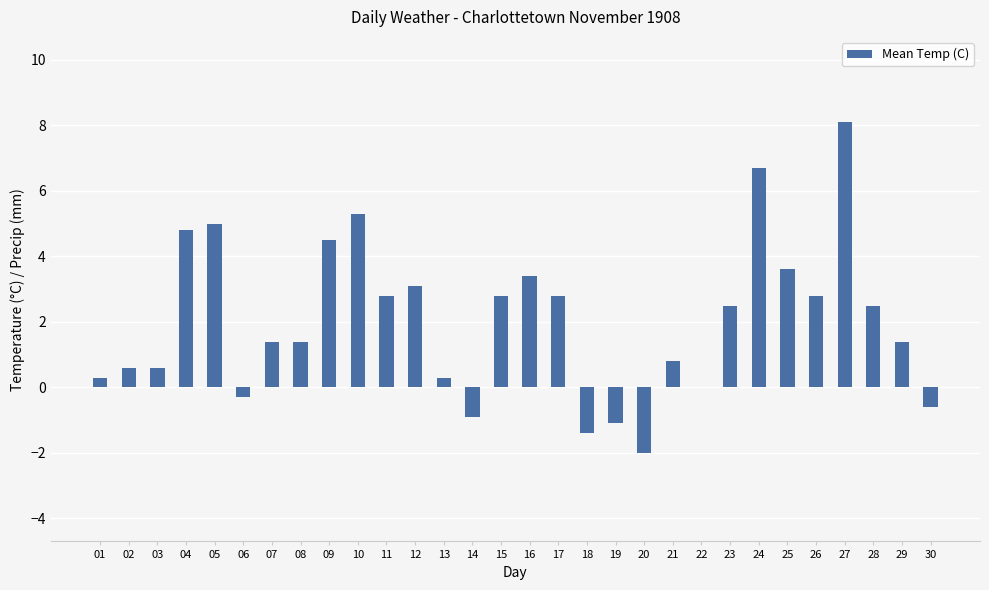

What is the sum of all values?

61.2